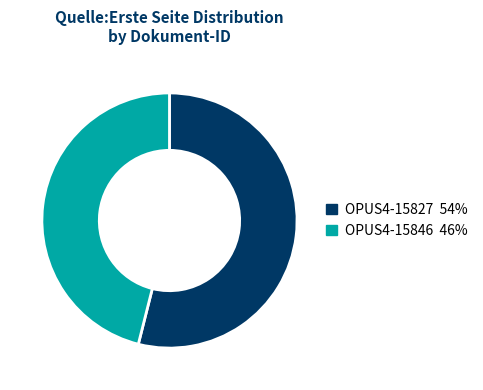

Does any single category account for the majority?

Yes